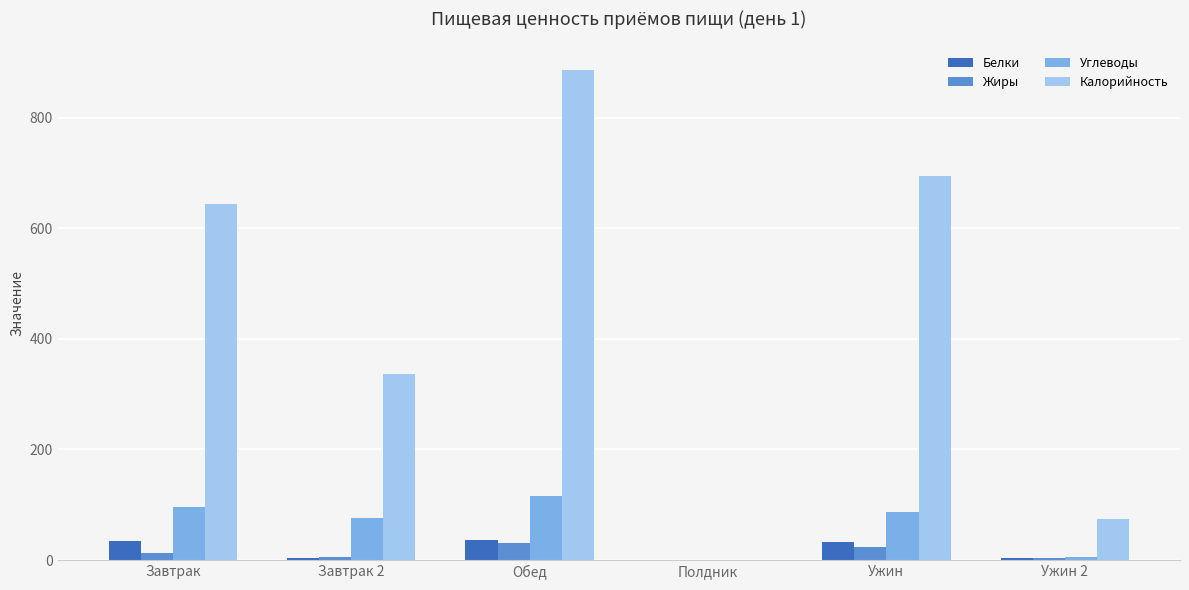

Where is Калорийность nearest to the value 442?

Завтрак 2